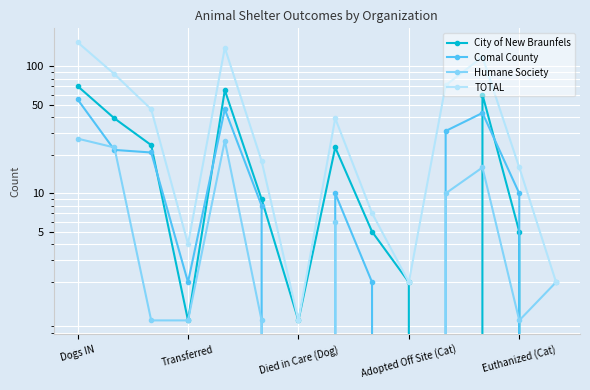

How many data points does each series have?

14